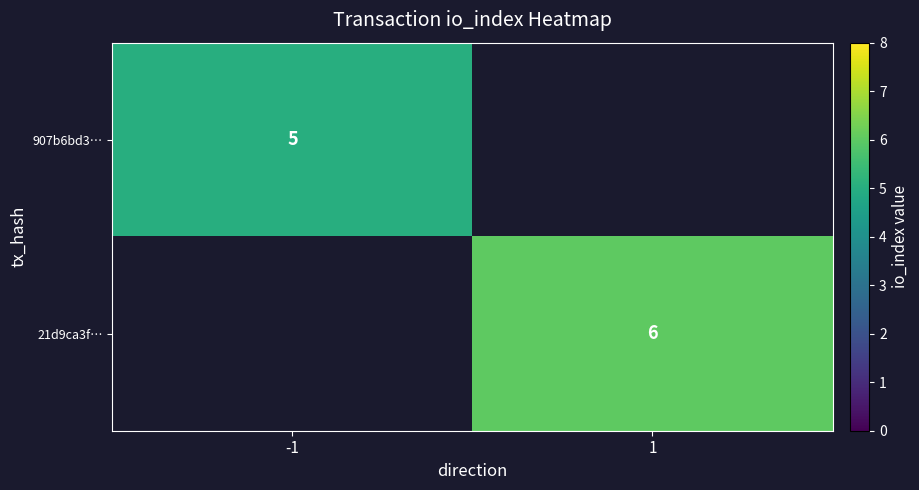

Is the value of 21d9ca3f… at 1 greater than the value of 907b6bd3… at -1?

Yes